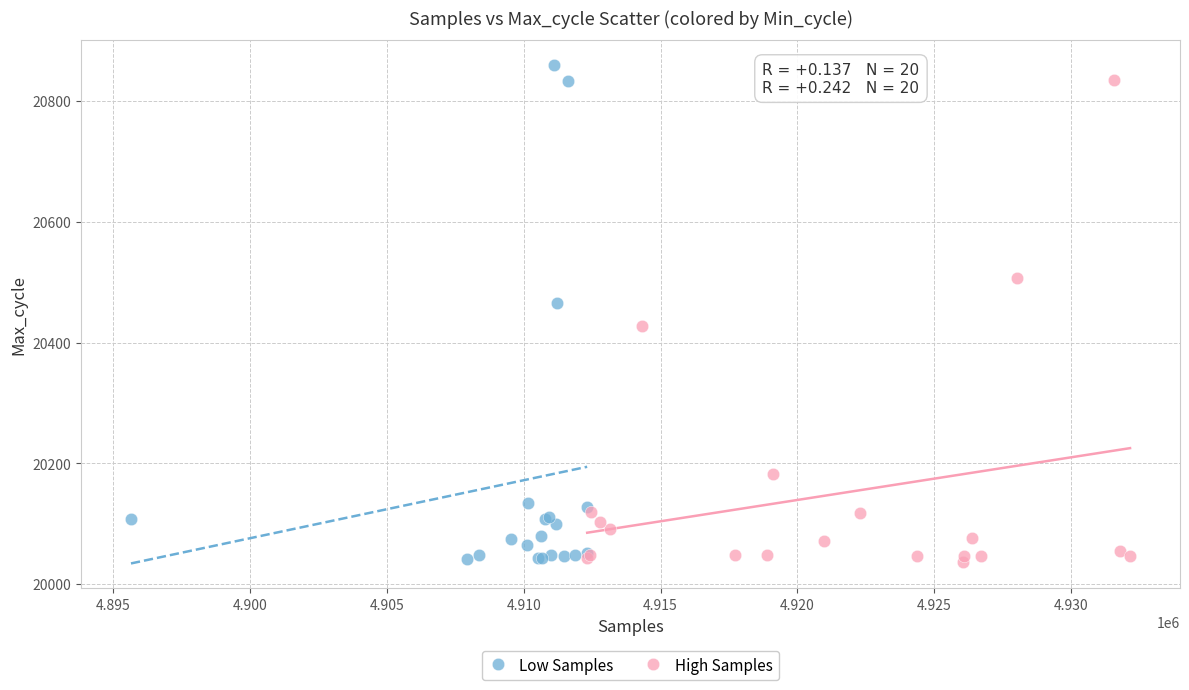

Which series has the largest Y range (max minus min)?

Low Samples